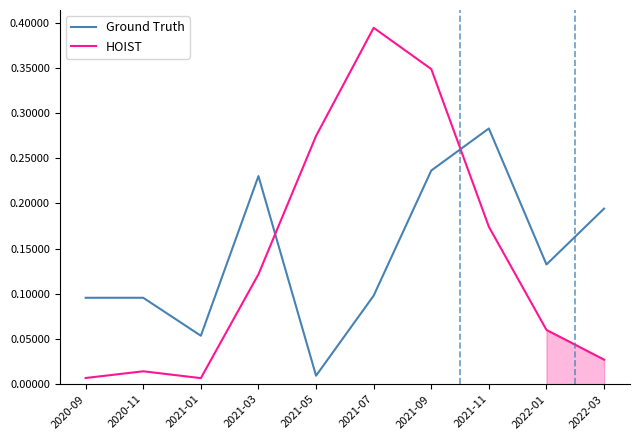

Reading left to right, transcribe all the data shown in this chart.

Ground Truth: 2020-09=0.1	2020-11=0.1	2021-01=0.1	2021-03=0.2	2021-05=0.0	2021-07=0.1	2021-09=0.2	2021-11=0.3	2022-01=0.1	2022-03=0.2
HOIST: 2020-09=0.0	2020-11=0.0	2021-01=0.0	2021-03=0.1	2021-05=0.3	2021-07=0.4	2021-09=0.3	2021-11=0.2	2022-01=0.1	2022-03=0.0